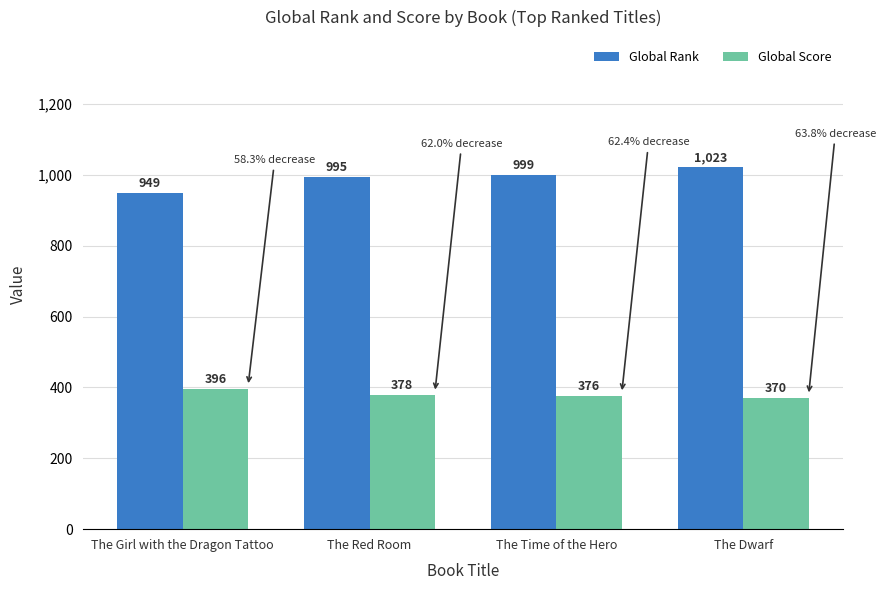

List the series in order of their overall mean, lowest first.

Global Score, Global Rank